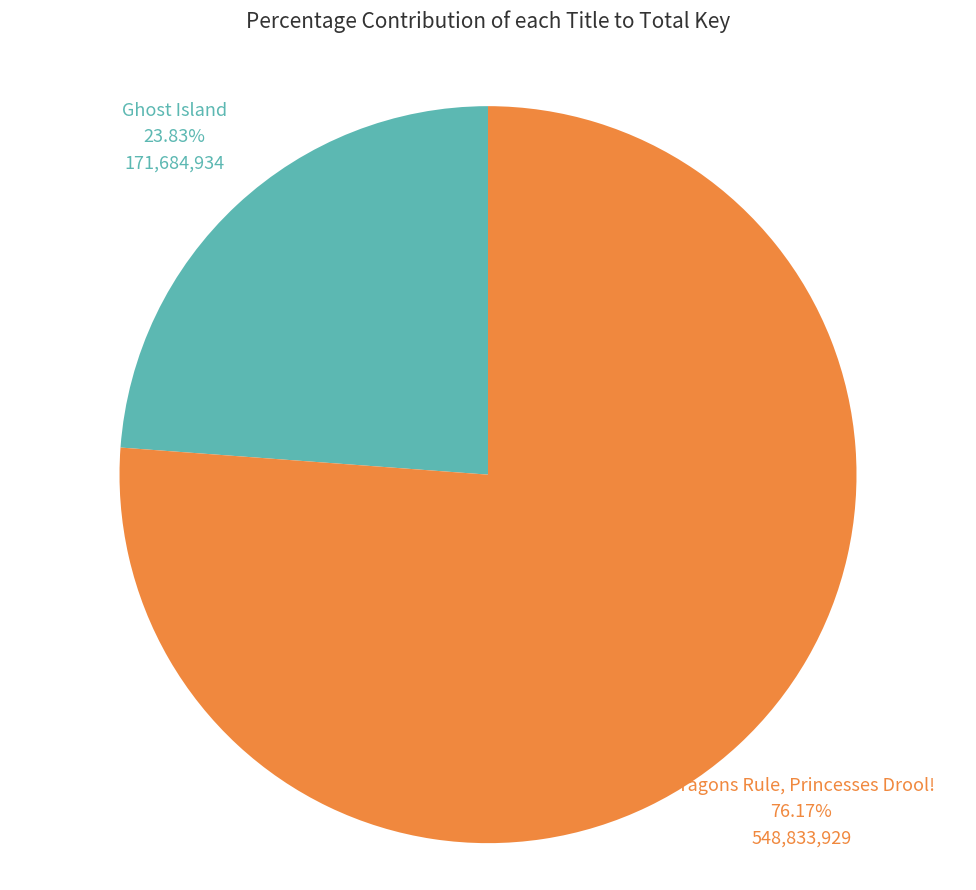

How many segments does this pie chart have?

2